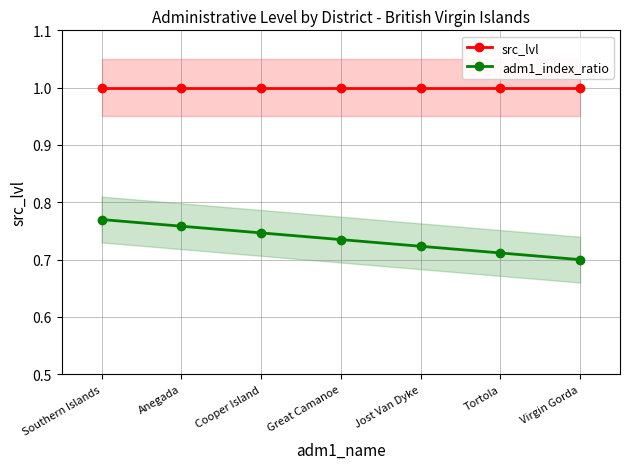

Reading left to right, transcribe all the data shown in this chart.

src_lvl: 1.0	1.0	1.0	1.0	1.0	1.0	1.0
adm1_index_ratio: 0.8	0.8	0.7	0.7	0.7	0.7	0.7